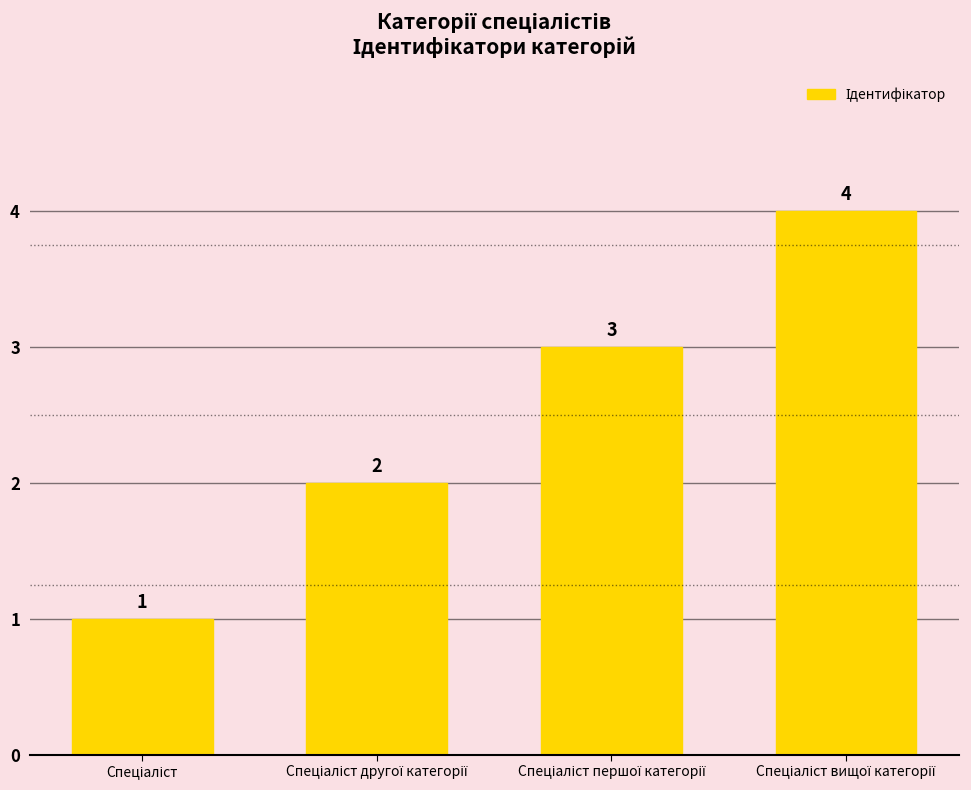

What is the sum of all values?

10